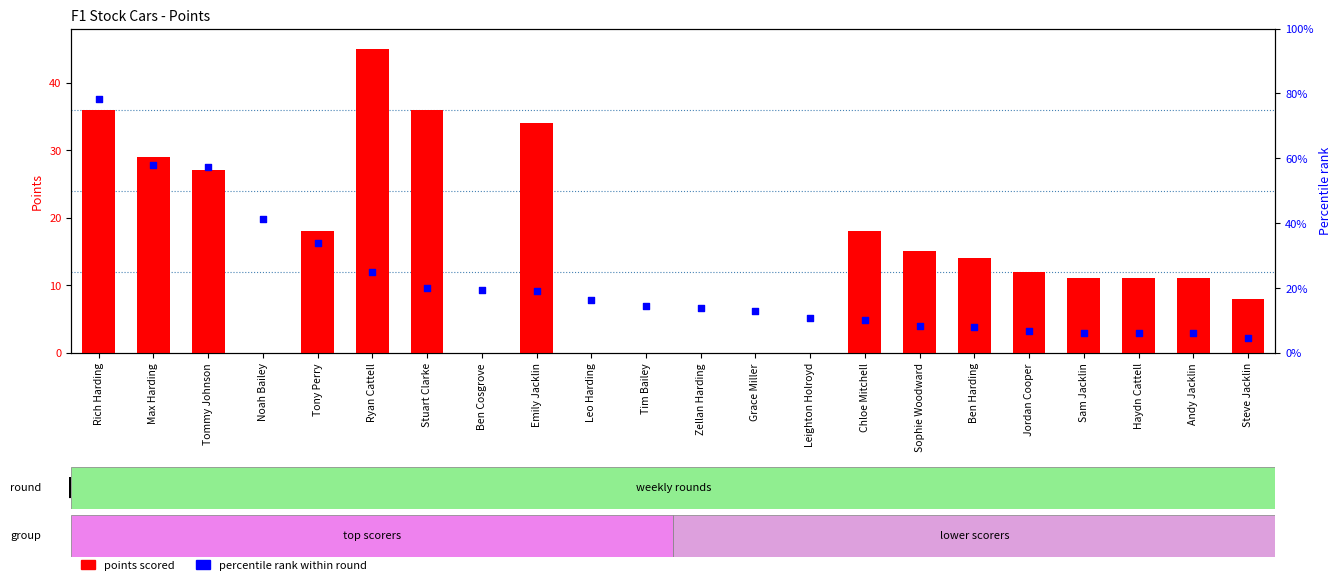

Which series has the largest total across all categories?

points scored